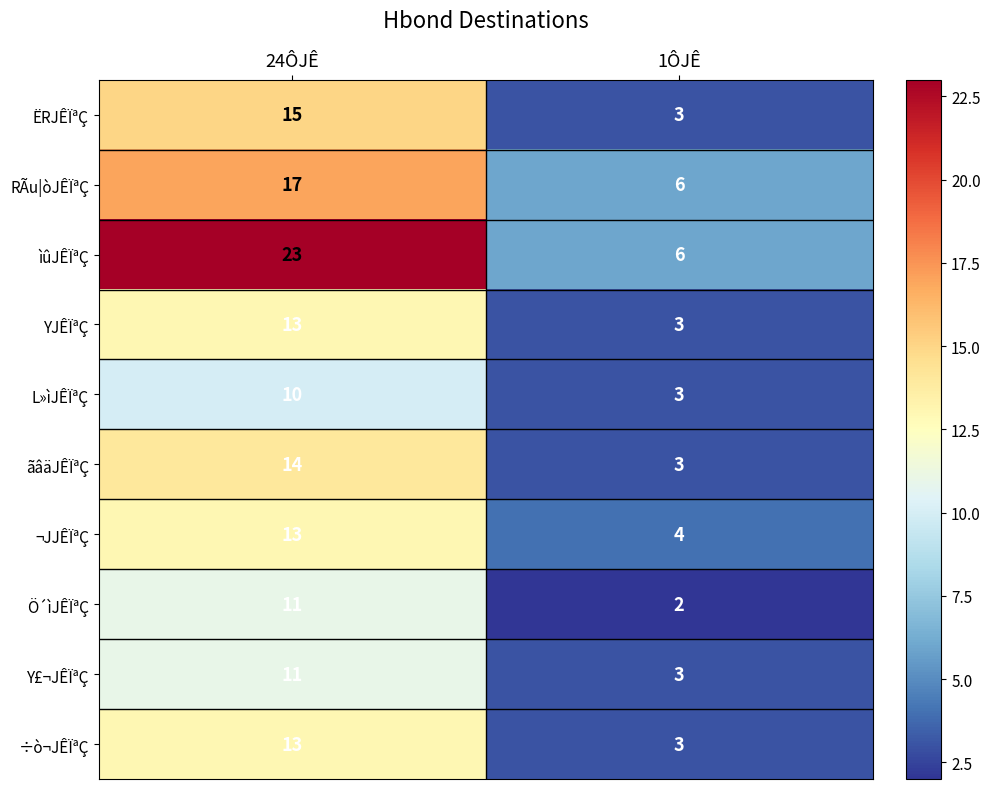

At how many categories does at least one series exceed 4?

2